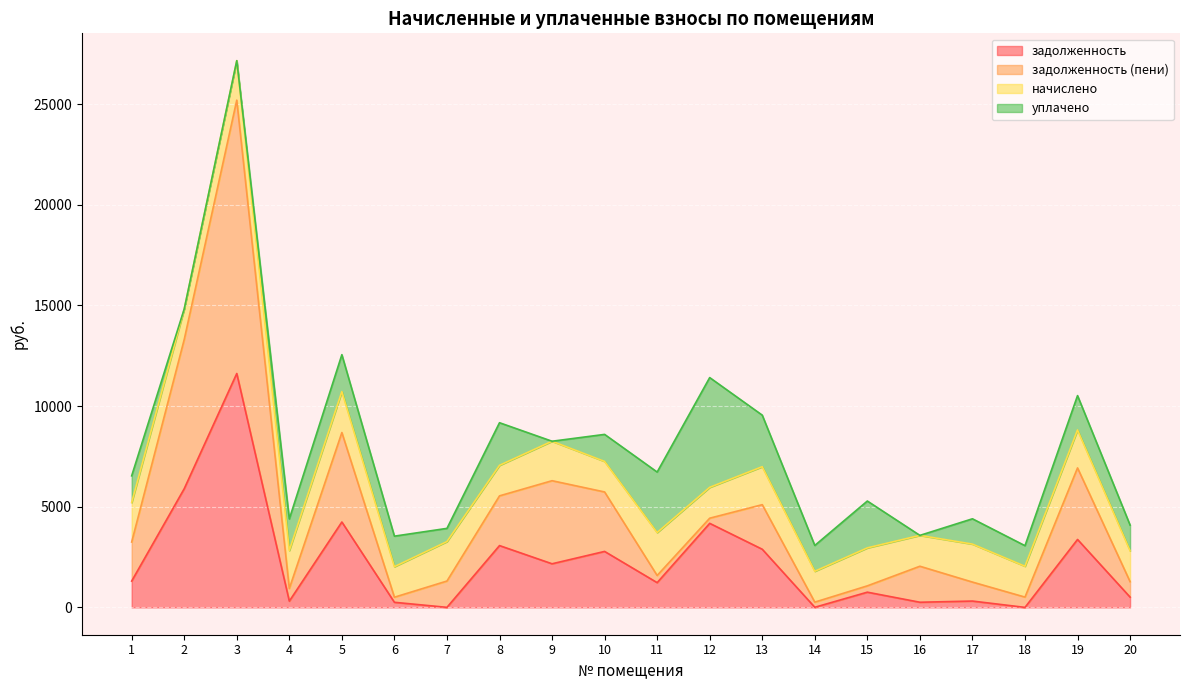

What is the difference between the maximum and minimum values in the задолженность series?

11616.0